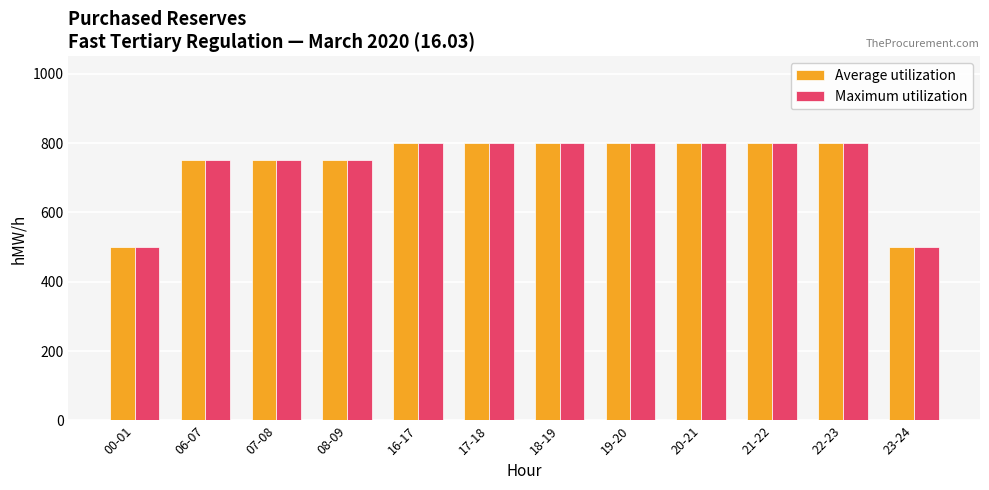

What is the approximate value of Average utilization at 00-01, to the nearest 50?

500